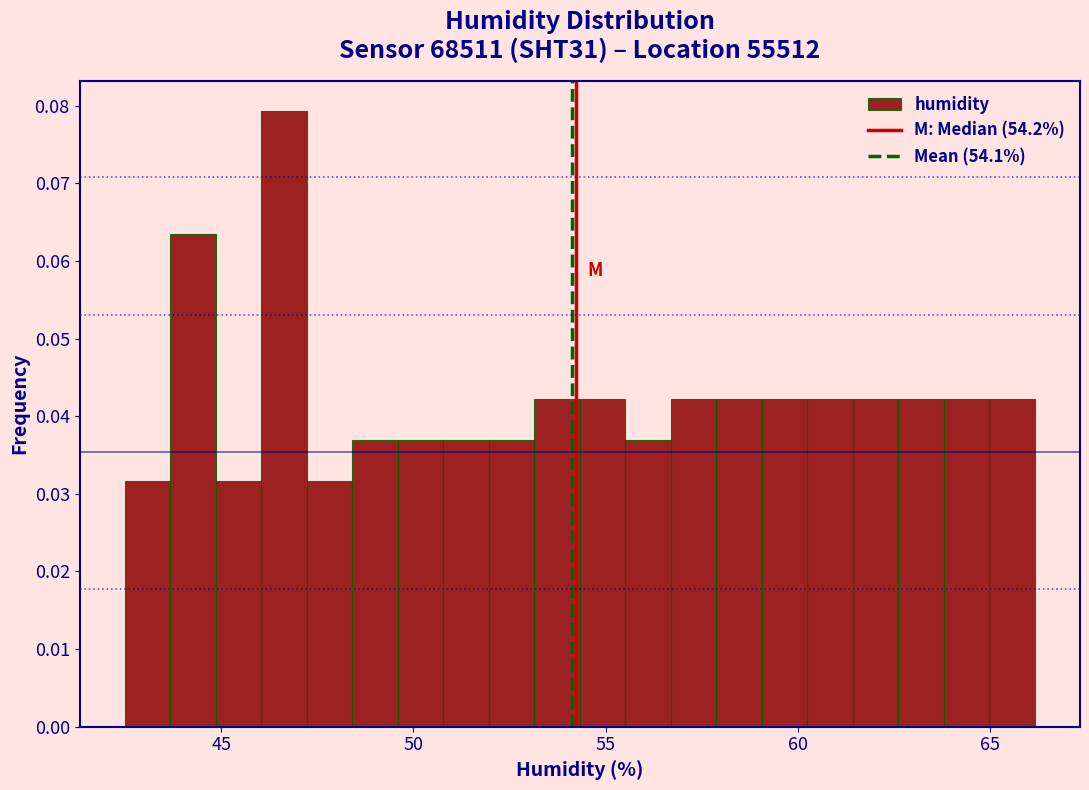

Read against the x-axis, roughly where is the centre of the tallest bar?

46.5